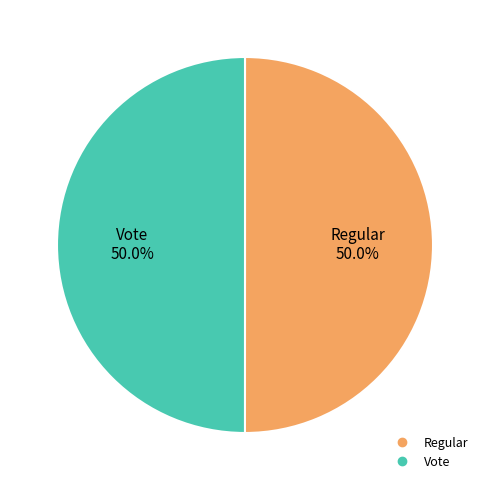

What is the ratio of the value at Regular to the value at Vote?

1.0